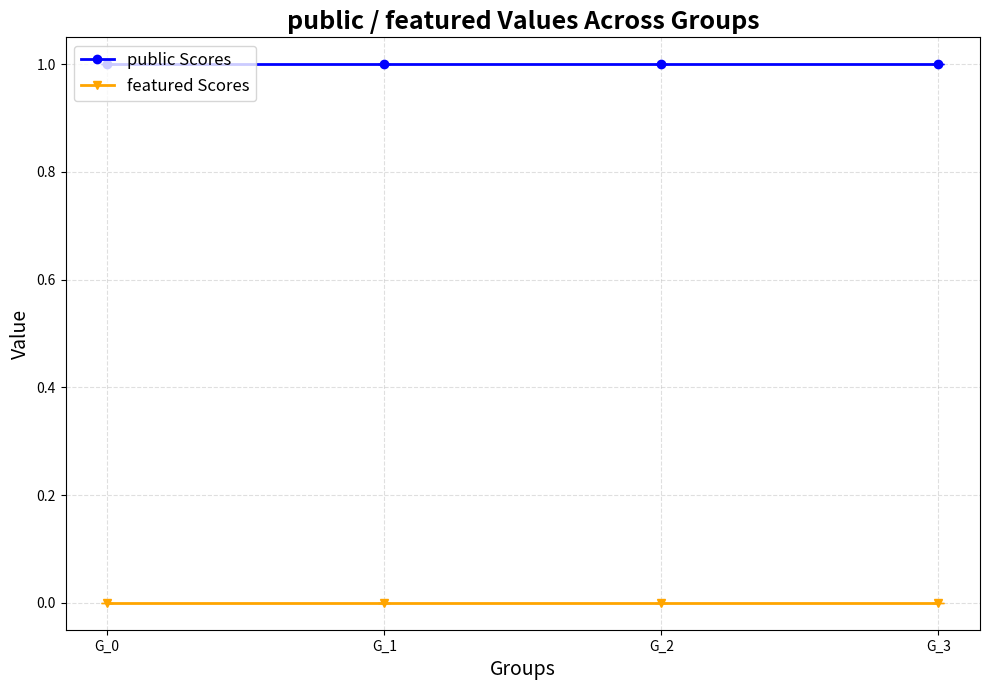

What is the value of the public Scores point at the 1st from the left?

1